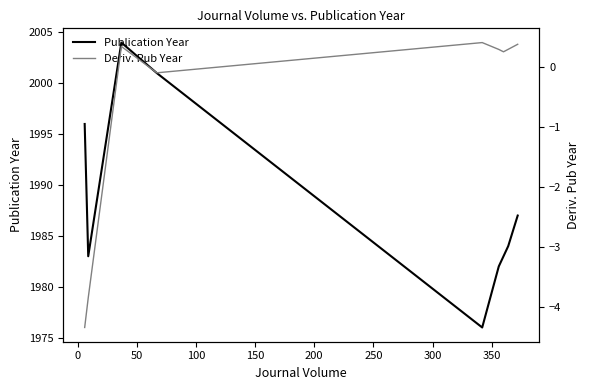

What is the highest value of the Publication Year series?

2004